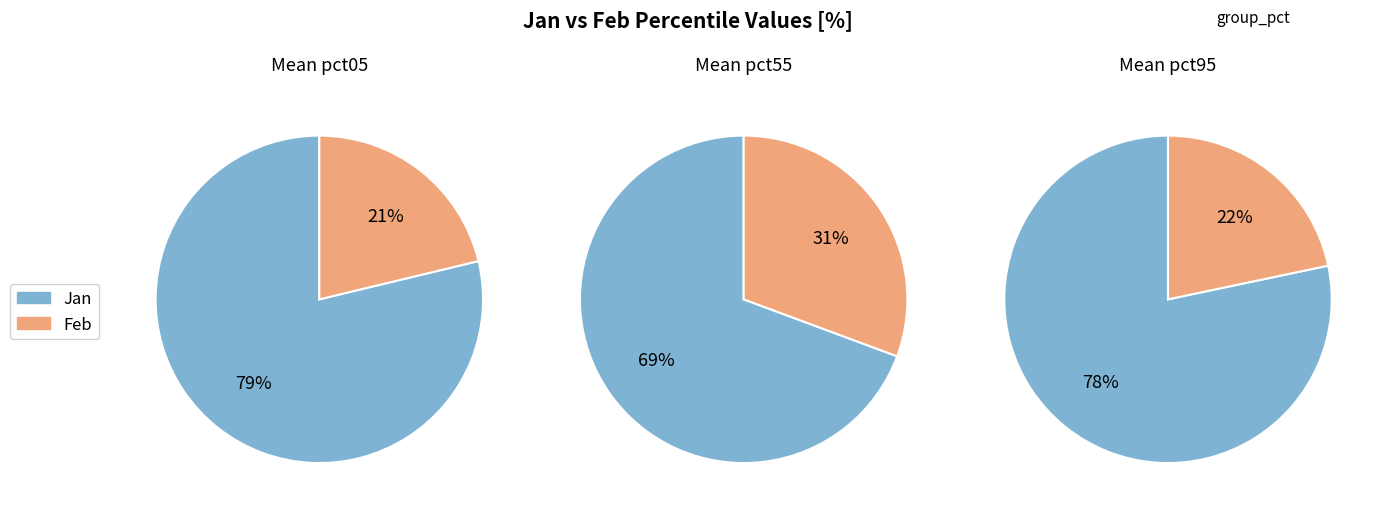

Rank the series at 5 from lowest to highest value.

feb_values, jan_values